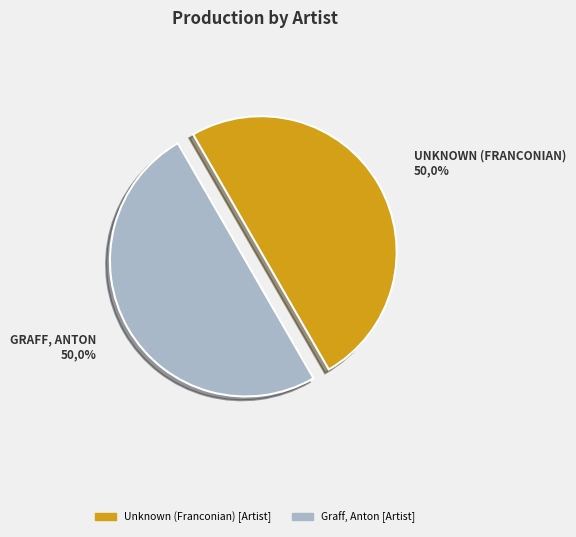

Which category accounts for the majority?

Graff, Anton [Artist]